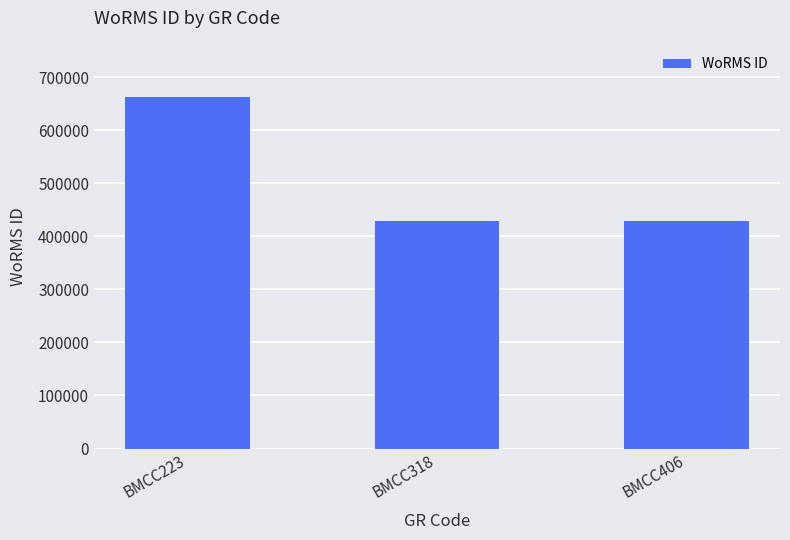

Count the values in the range 428522 to 661559.

3